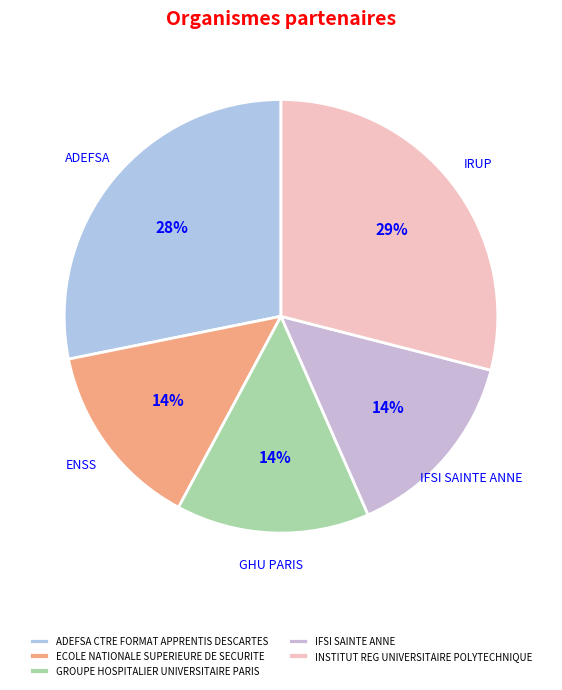

What percentage is NOT represented by INSTITUT REG UNIVERSITAIRE POLYTECHNIQUE?

71.0%